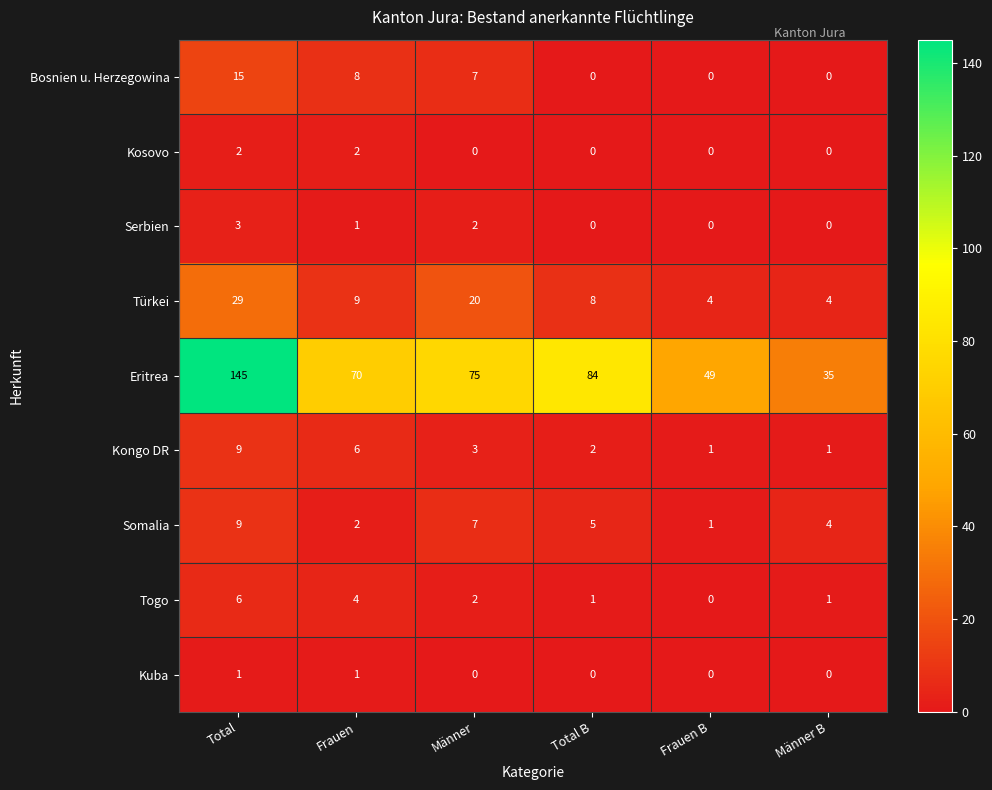

Where is Somalia nearest to the value 5?

Total B